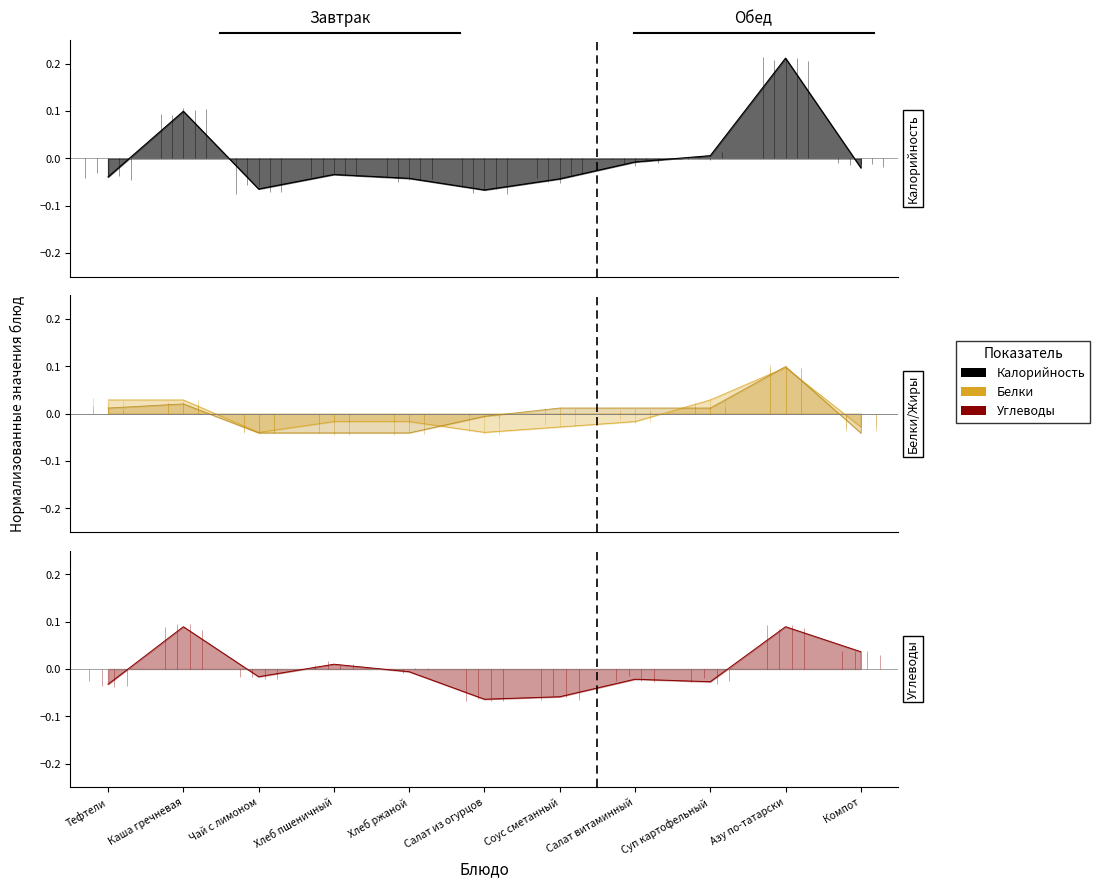

True or false: Углеводы has more than 0 points higher than both neighbors.

True